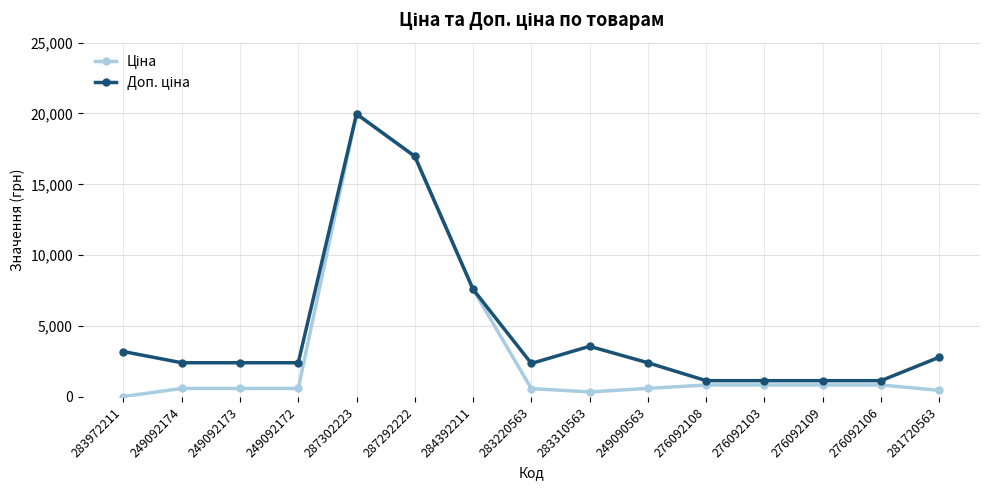

Which category has the highest value across all series?

287302223